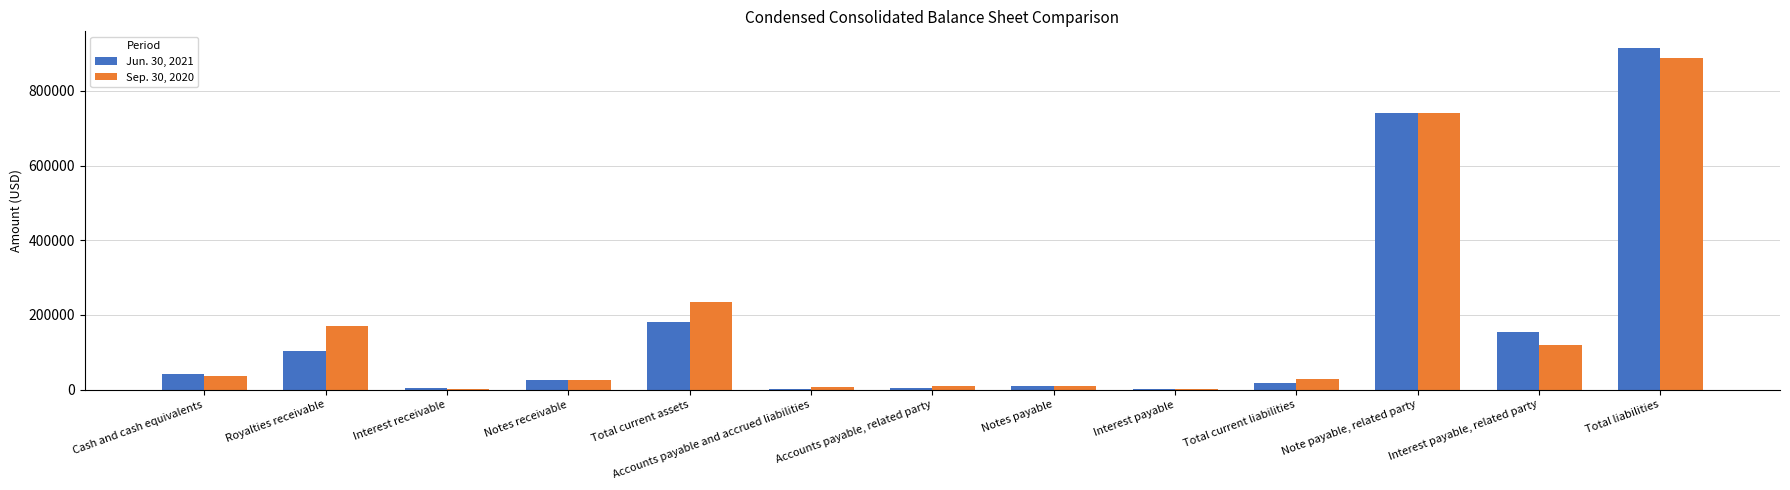

How many groups of bars are there?

13